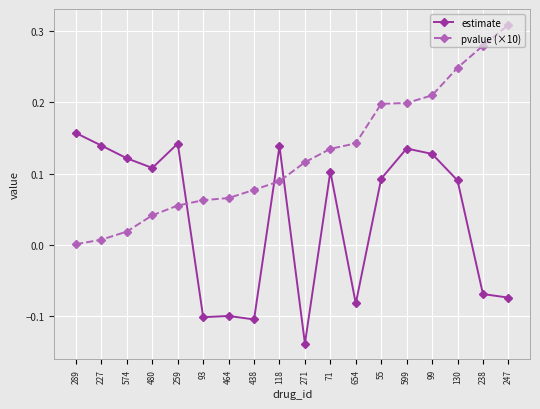

Which category has the lowest value in the estimate series?

271